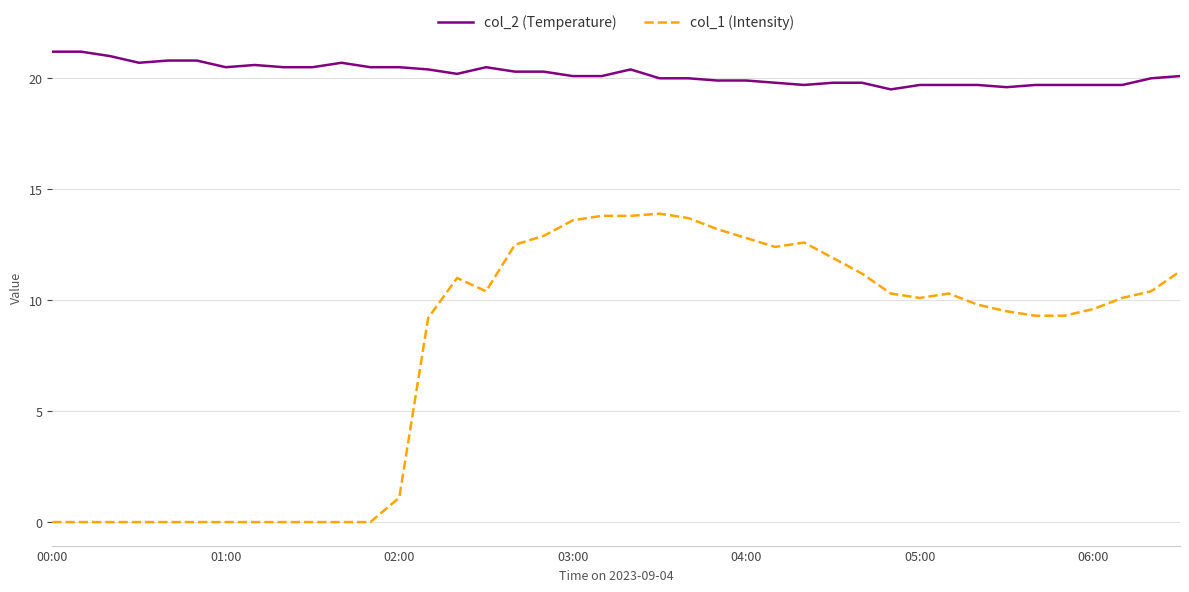

Reading right to left, transcribe all the data shown in this chart.

col_2 (Temperature): 20.1	20.0	19.7	19.7	19.7	19.7	19.6	19.7	19.7	19.7	19.5	19.8	19.8	19.7	19.8	19.9	19.9	20.0	20.0	20.4	20.1	20.1	20.3	20.3	20.5	20.2	20.4	20.5	20.5	20.7	20.5	20.5	20.6	20.5	20.8	20.8	20.7	21.0	21.2	21.2
col_1 (Intensity): 11.3	10.4	10.1	9.6	9.3	9.3	9.5	9.8	10.3	10.1	10.3	11.2	11.9	12.6	12.4	12.8	13.2	13.7	13.9	13.8	13.8	13.6	12.9	12.5	10.4	11.0	9.2	1.1	0.0	0.0	0.0	0.0	0.0	0.0	0.0	0.0	0.0	0.0	0.0	0.0